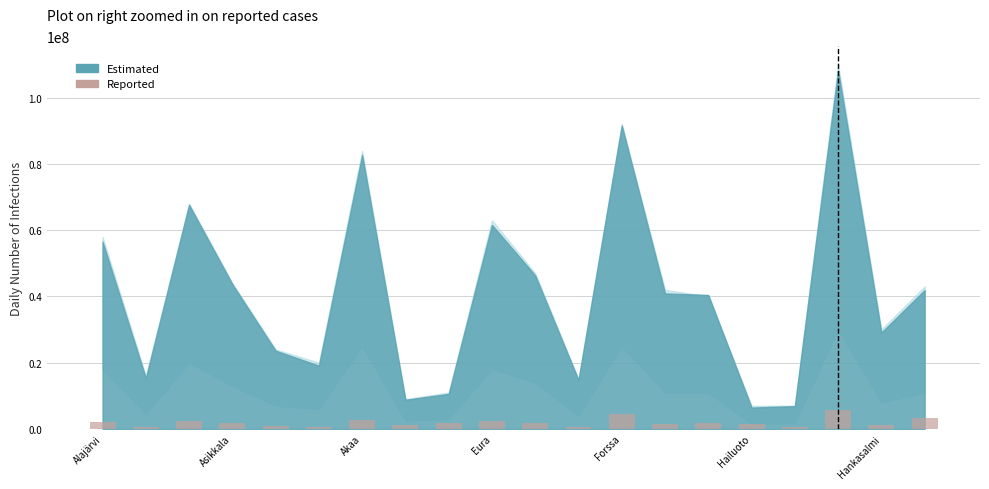

What is the maximum value shown in the chart?

5723505.3